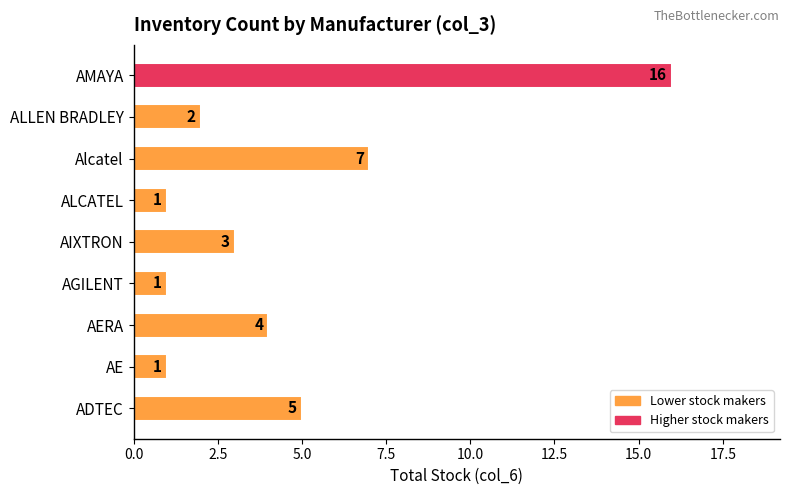

What is the minimum value shown in the chart?

1